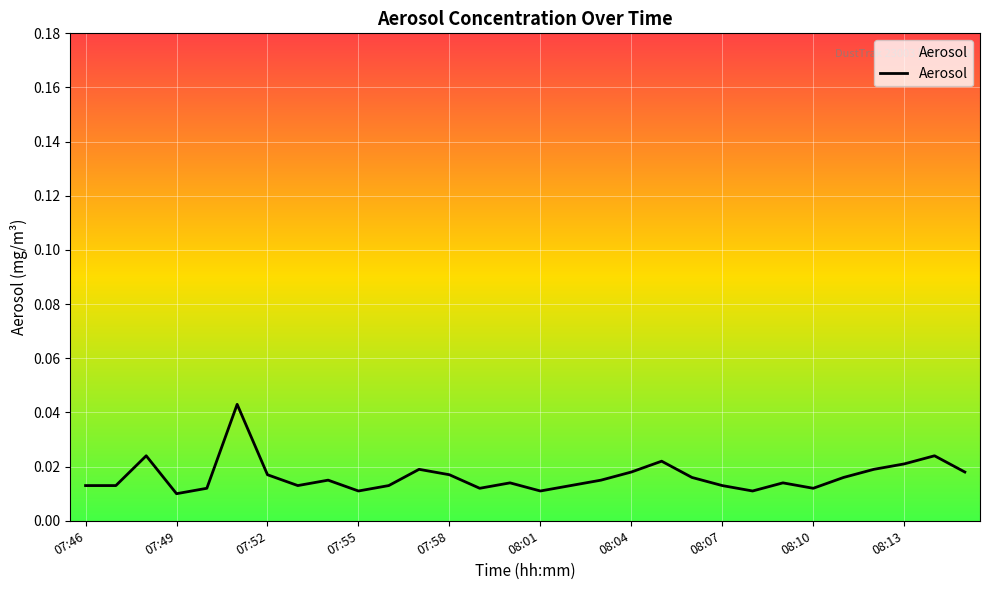

How many lines are shown in the chart?

1